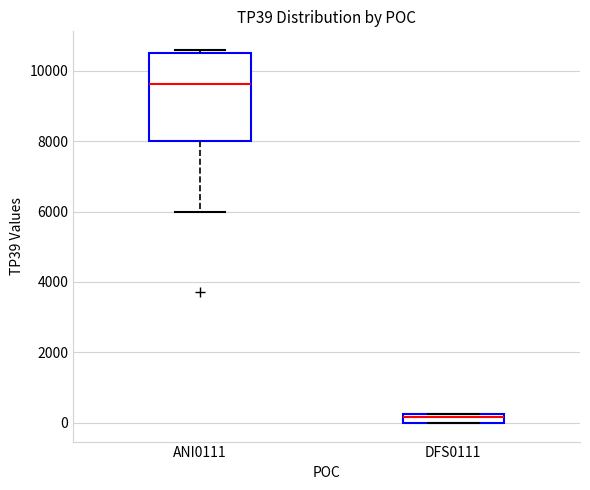

Comparing the boxes themselves (not the whiskers), which one is the tallest?

ANI0111